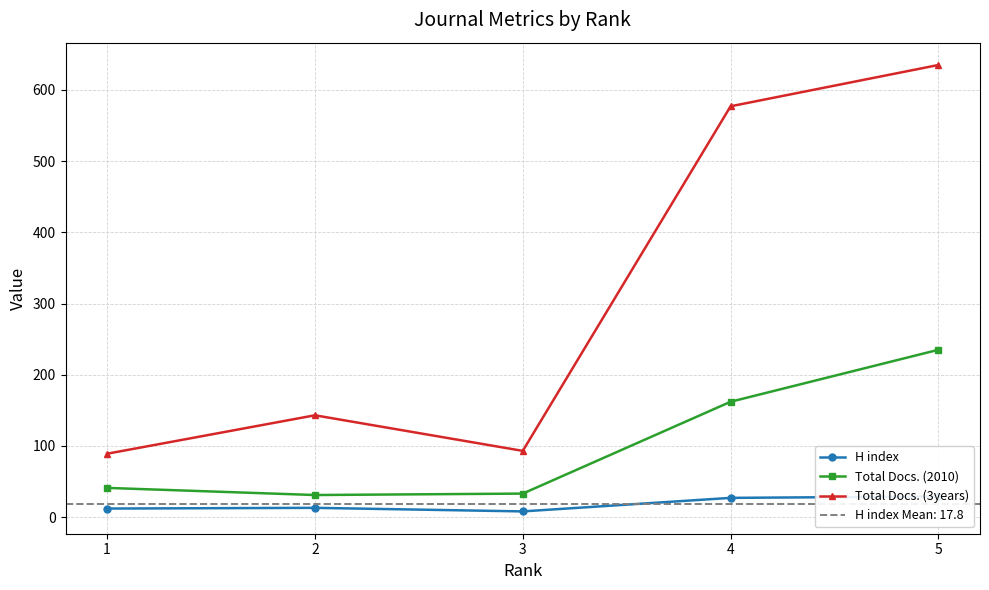

At 4, list the series in order from smallest to largest.

H index, Total Docs. (2010), Total Docs. (3years)